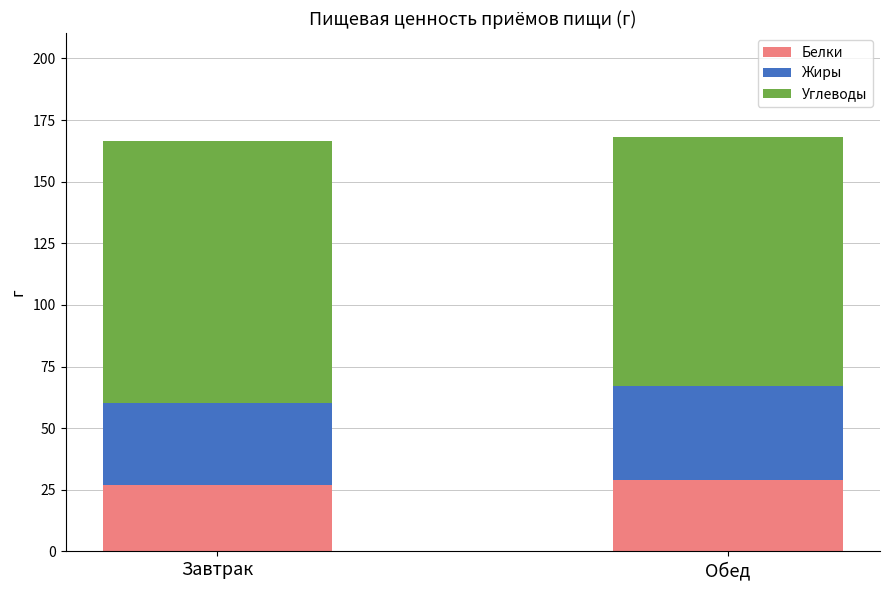

What is the minimum value for Белки?

27.1